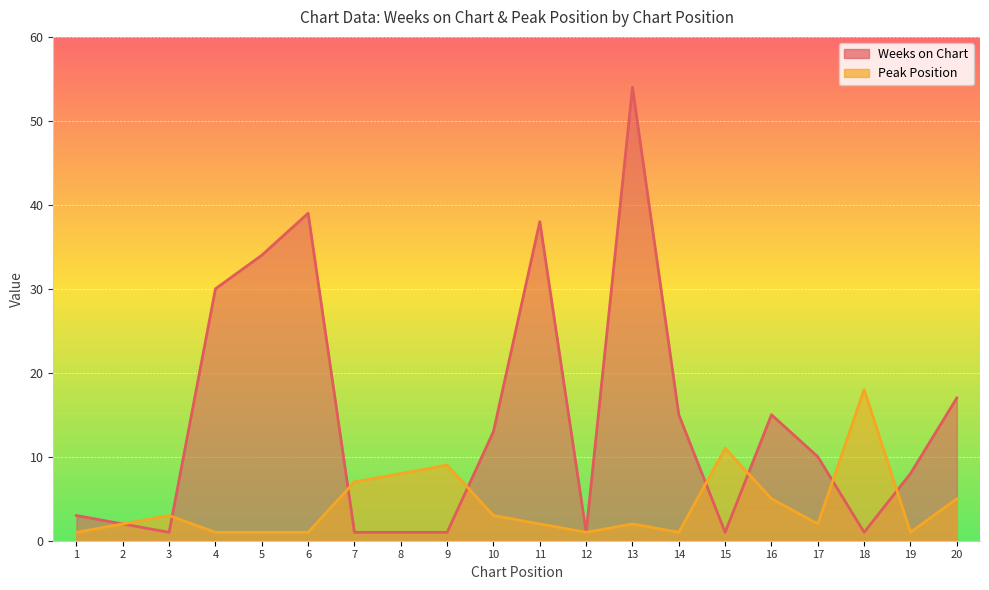

What is the value of the Peak Position point at the 13th from the left?

2